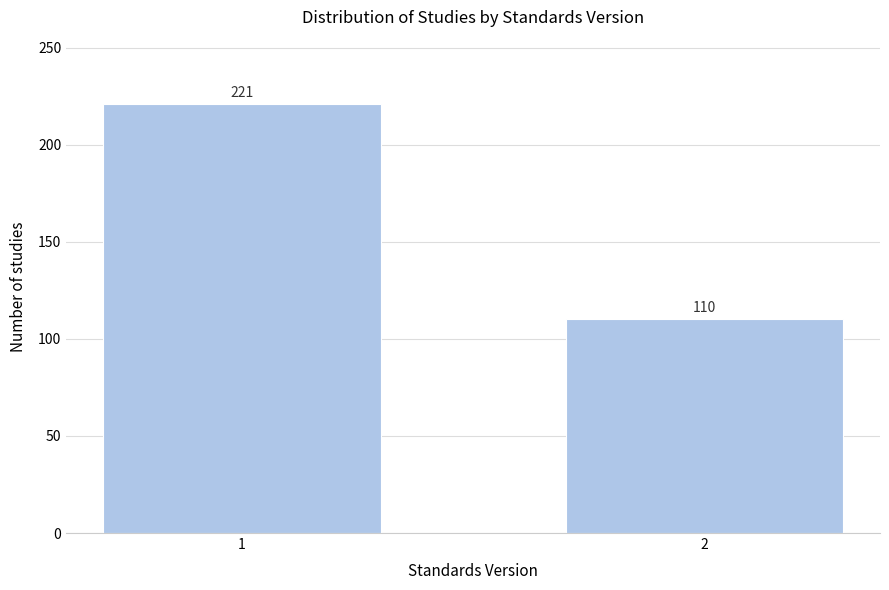

Reading left to right, extract all data points from this chart.

221	110